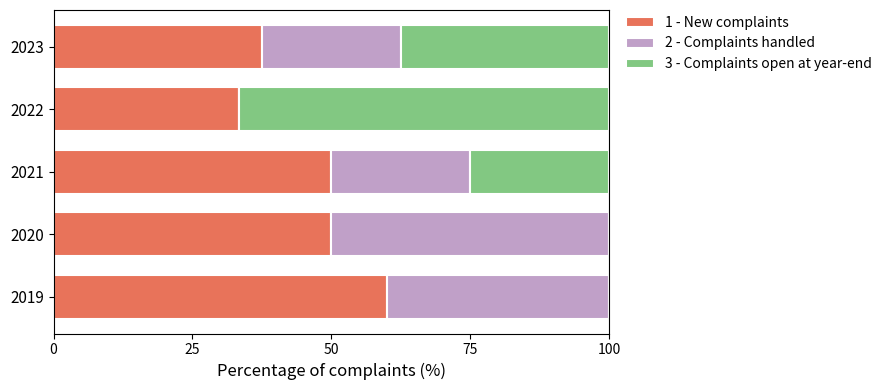

What is the total value across all series at 2023?

100.0